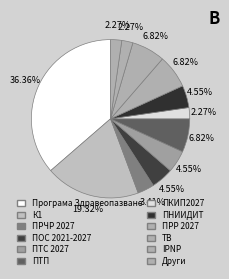

Is there any slice that represents more than half of the pie?

No